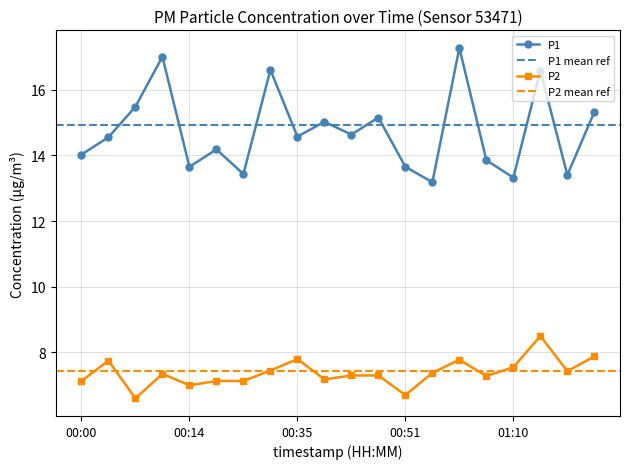

What is the label of the 4th point from the right?

01:10